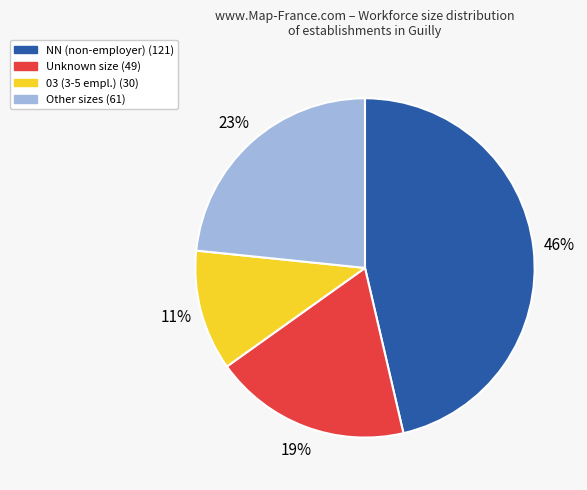

Is there any slice that represents more than half of the pie?

No